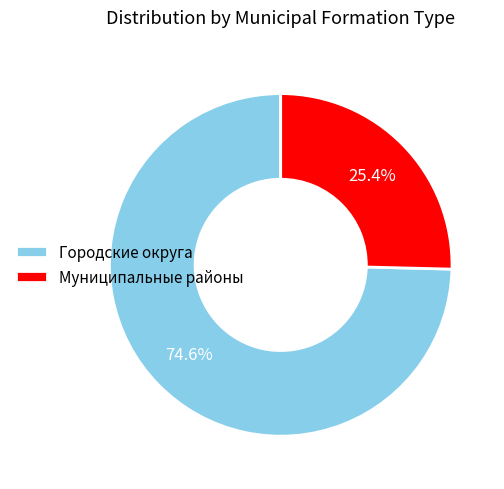

What portion of the pie excludes Муниципальные районы?

74.6%